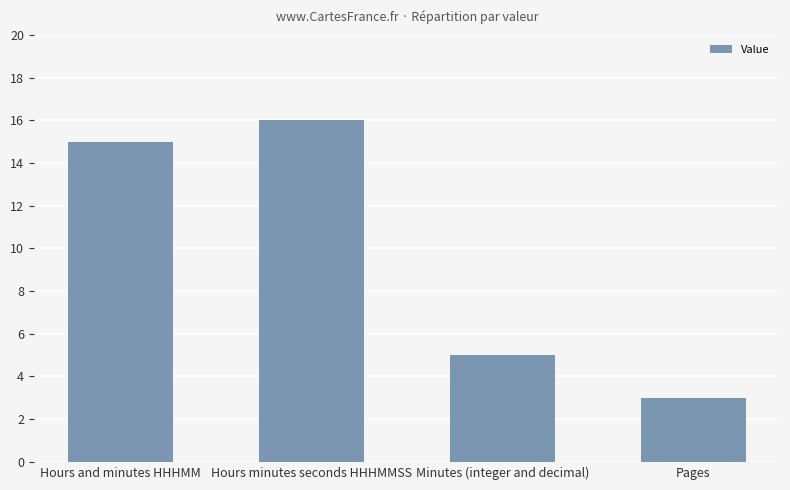

Between Pages and Minutes (integer and decimal), which is larger?

Minutes (integer and decimal)